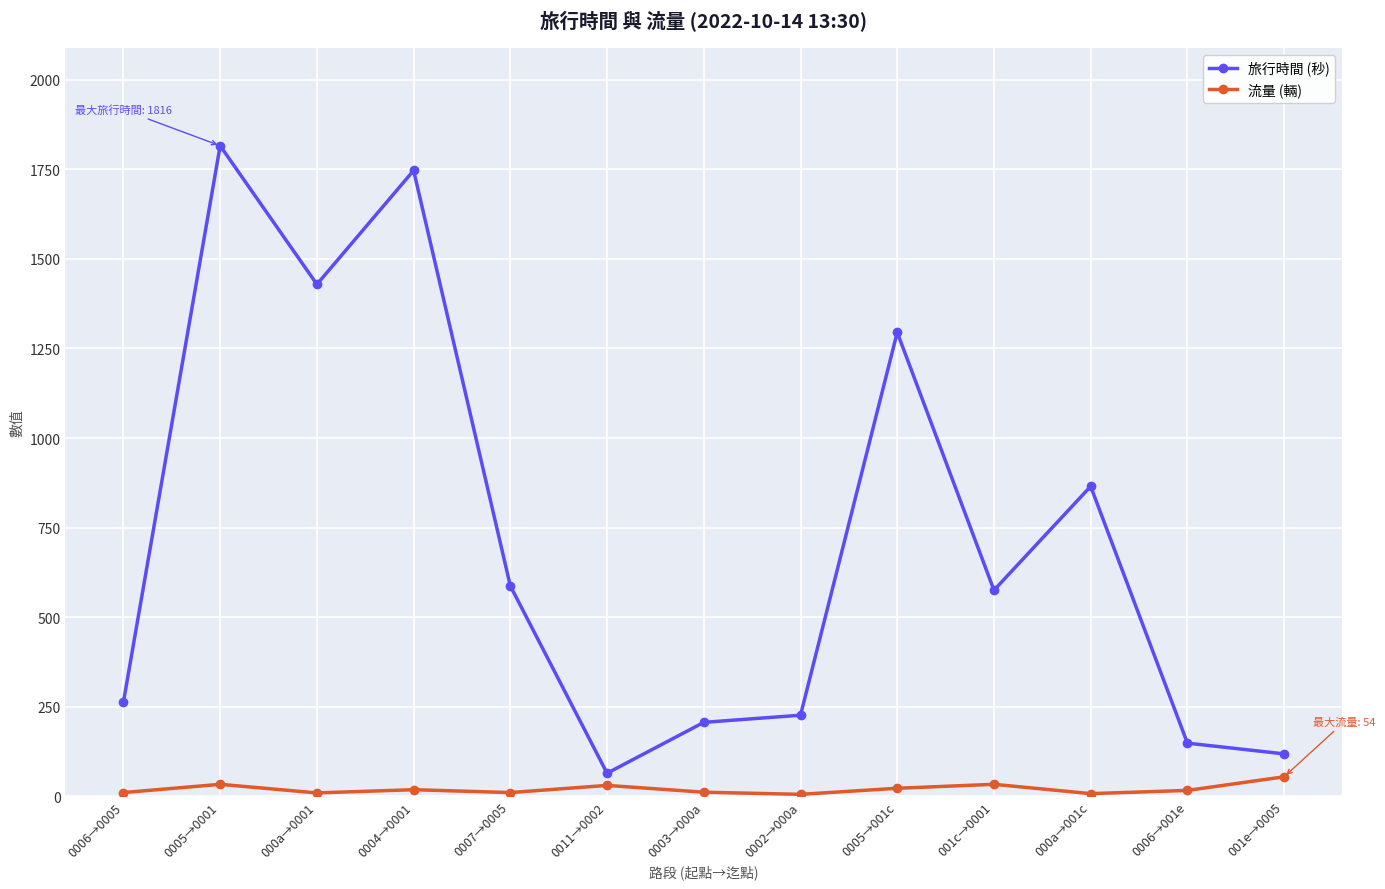

How many lines are shown in the chart?

2